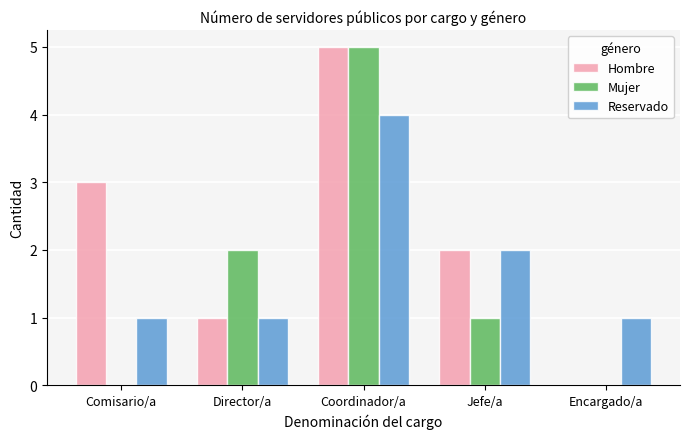

At which category is the sum across all series the highest?

Coordinador/a